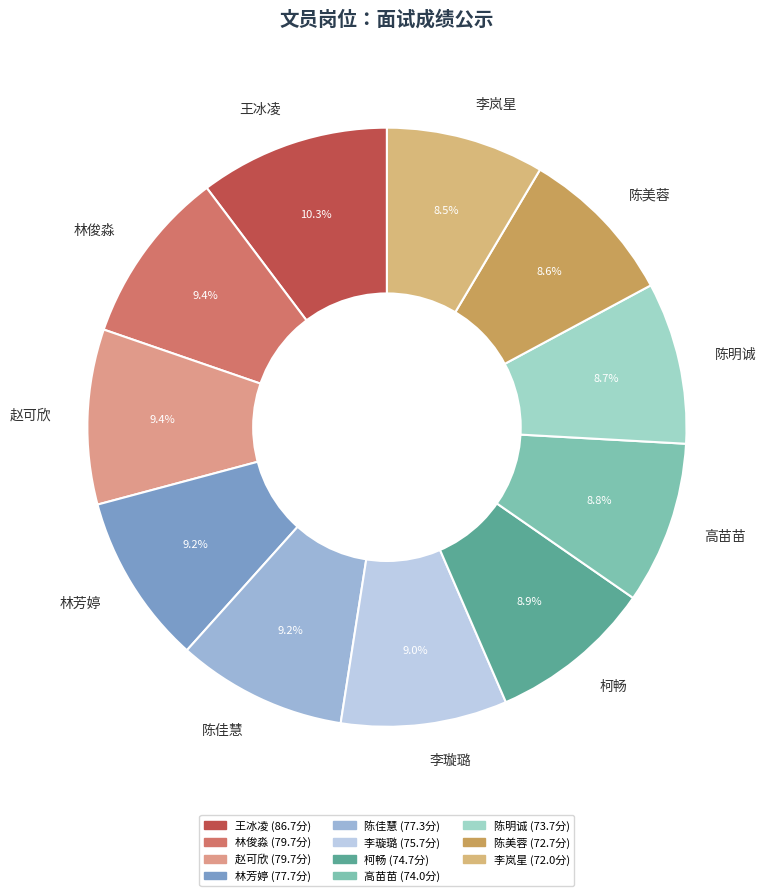

Count the number of slices in the pie.

11